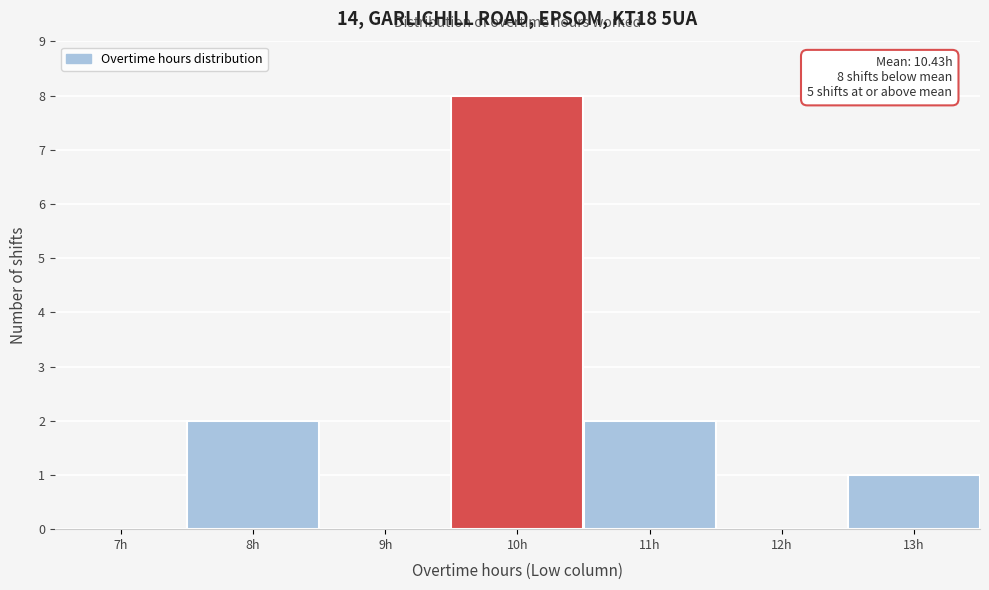

Reading left to right, transcribe all the data shown in this chart.

7h=0	8h=2	9h=0	10h=8	11h=2	12h=0	13h=1